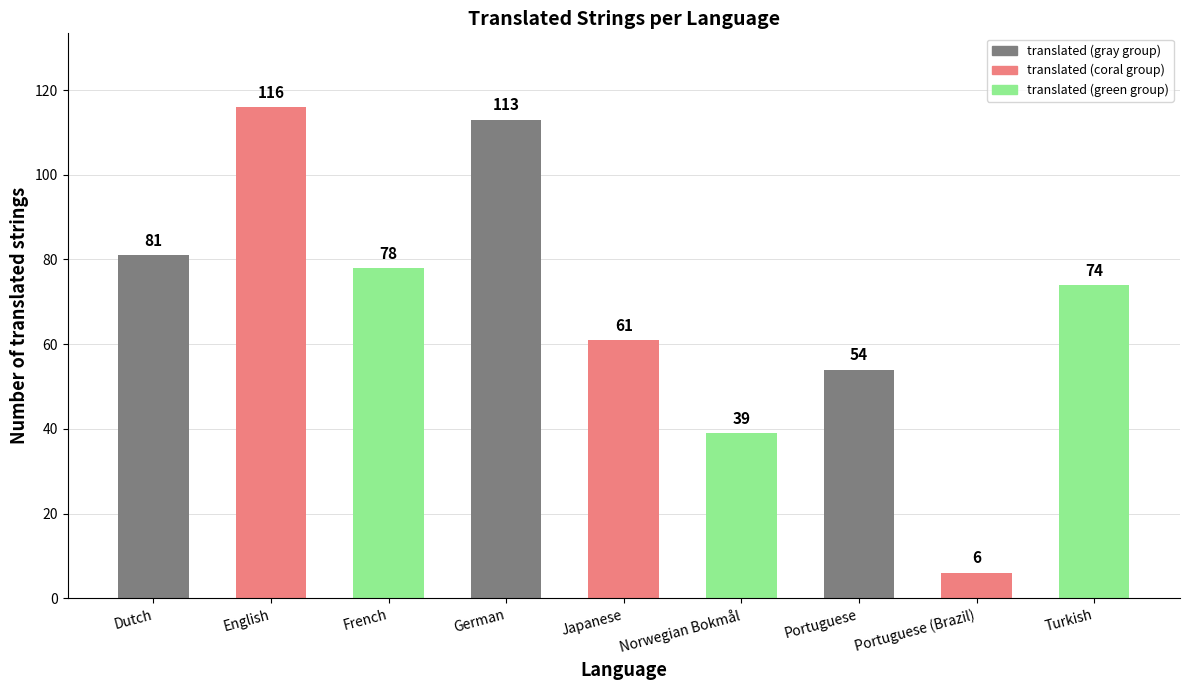

What position from the right is Portuguese (Brazil)?

2